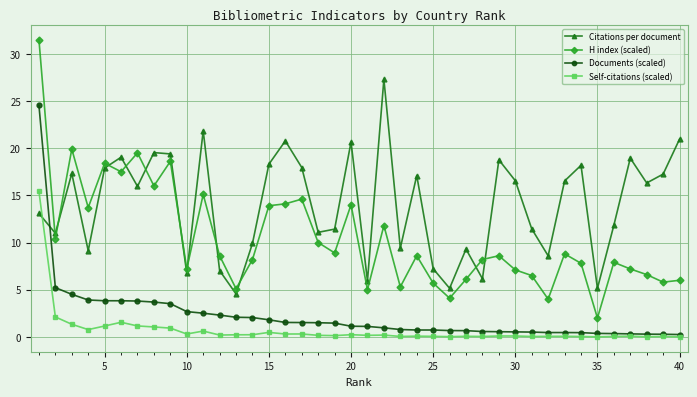

List the series in order of their peak value, lowest first.

Self-citations (scaled), Documents (scaled), Citations per document, H index (scaled)